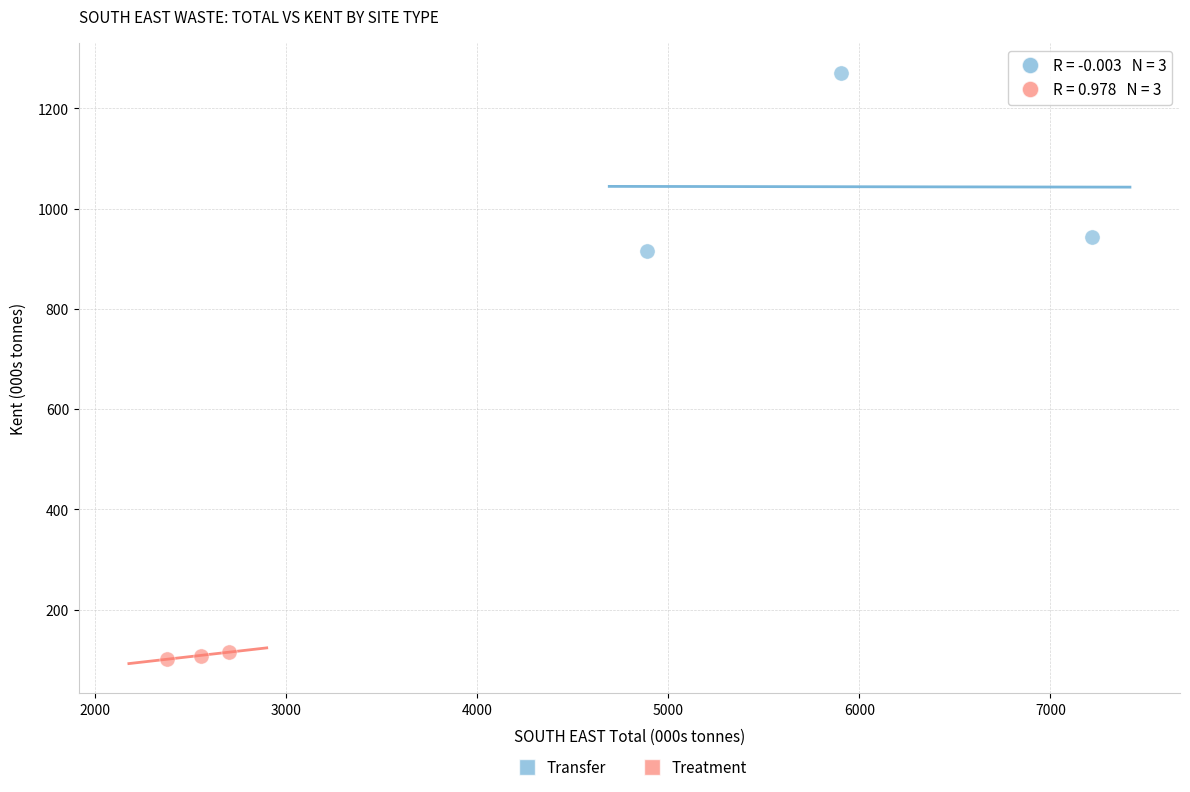

Which series contains the highest Y value?

Transfer